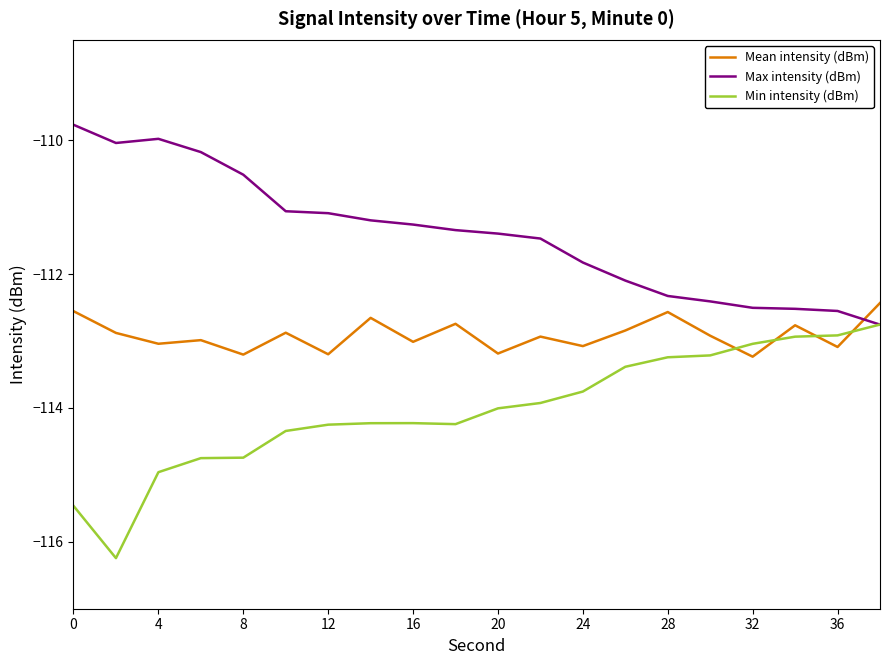

Which series has the largest total across all categories?

Max intensity (dBm)